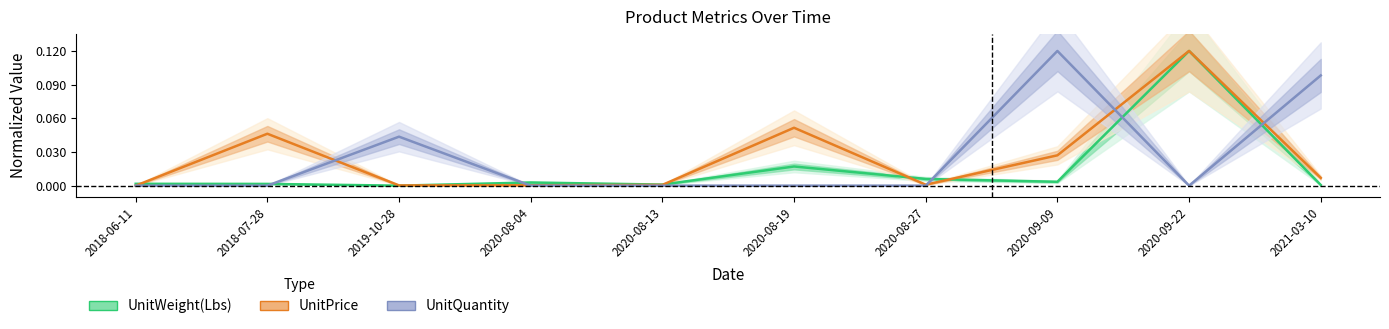

How many values in UnitPrice are above zero?

9